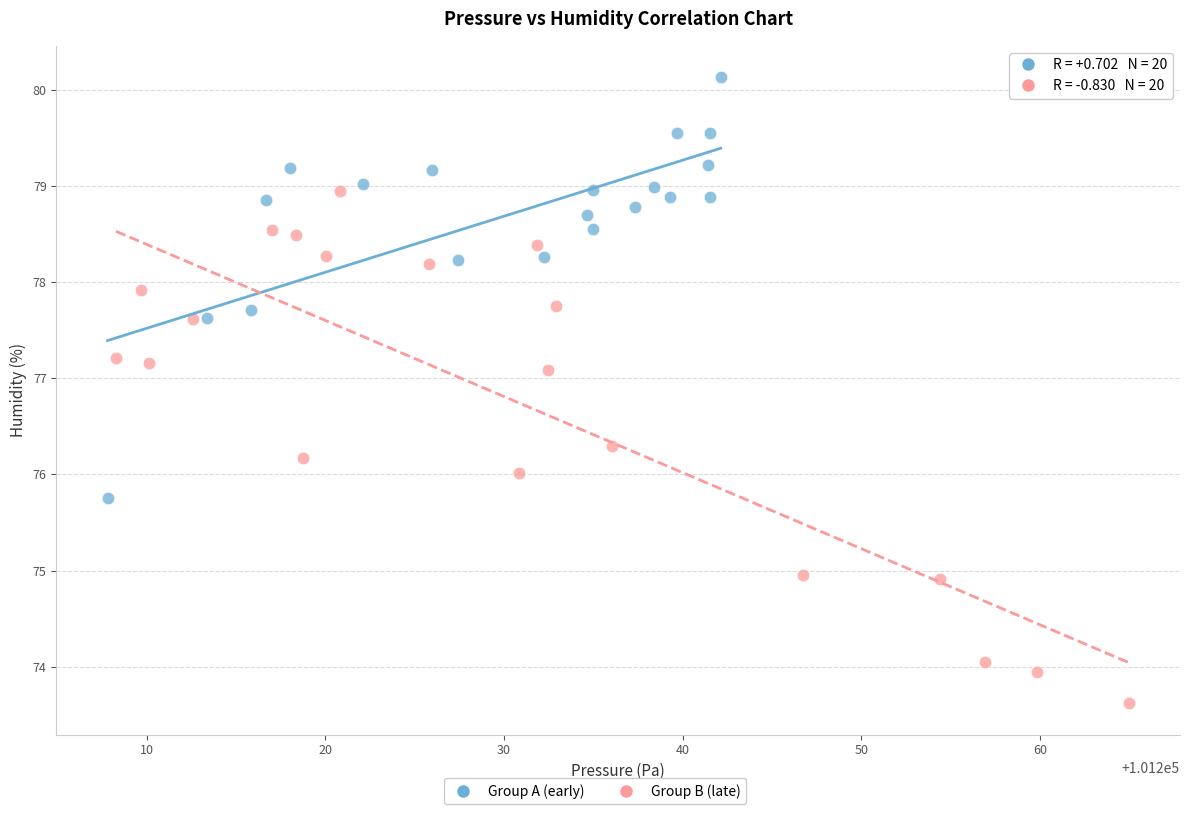

Which series reaches the minimum Y coordinate?

Group B (late)